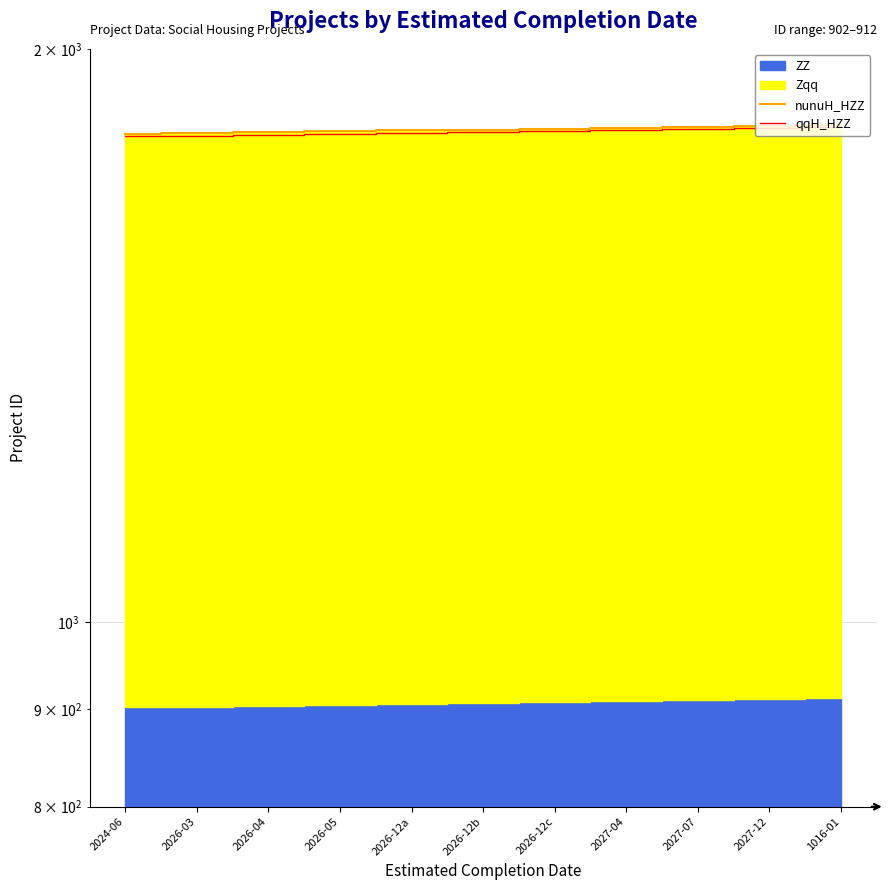

What is the sum of all qqH_HZZ values?

19899